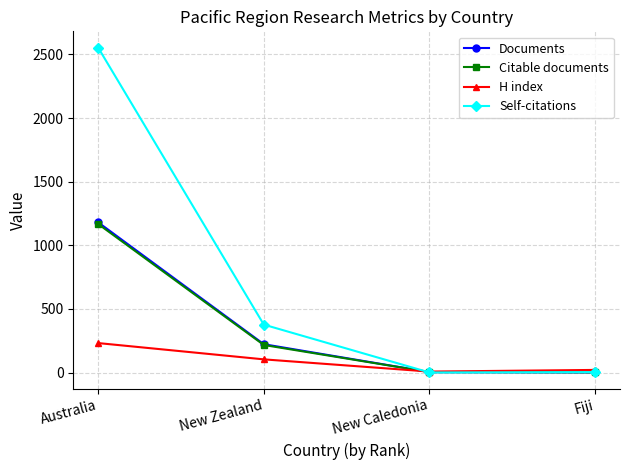

What is the sum of the H index values at New Caledonia and New Zealand?

112